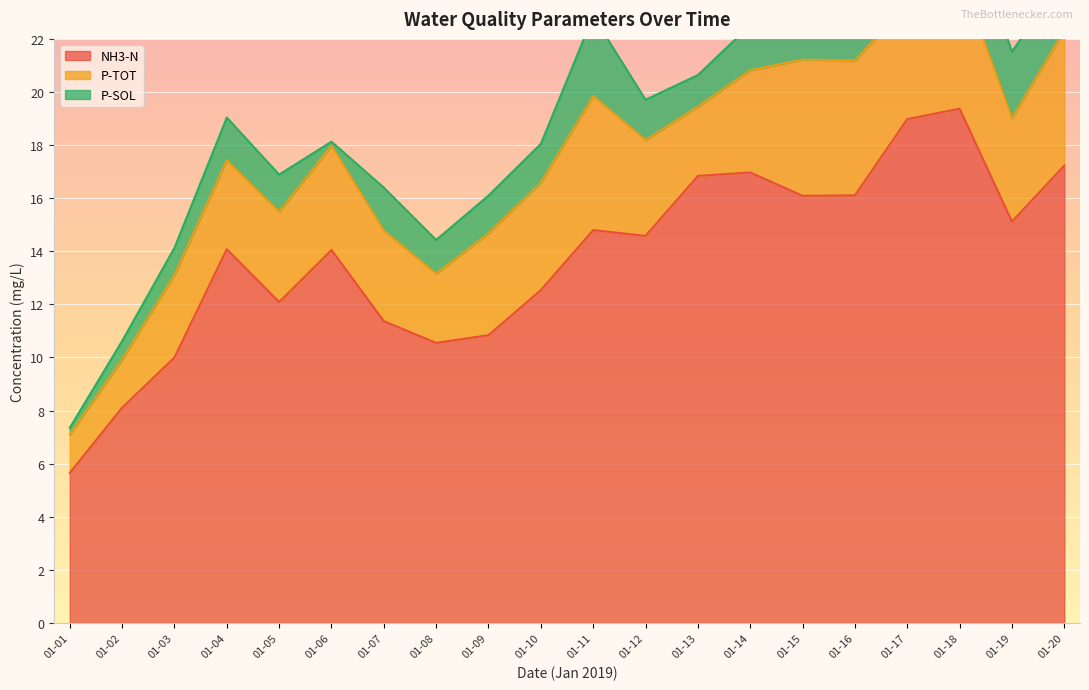

What is the value of the NH3-N point at the 17th from the left?

19.0